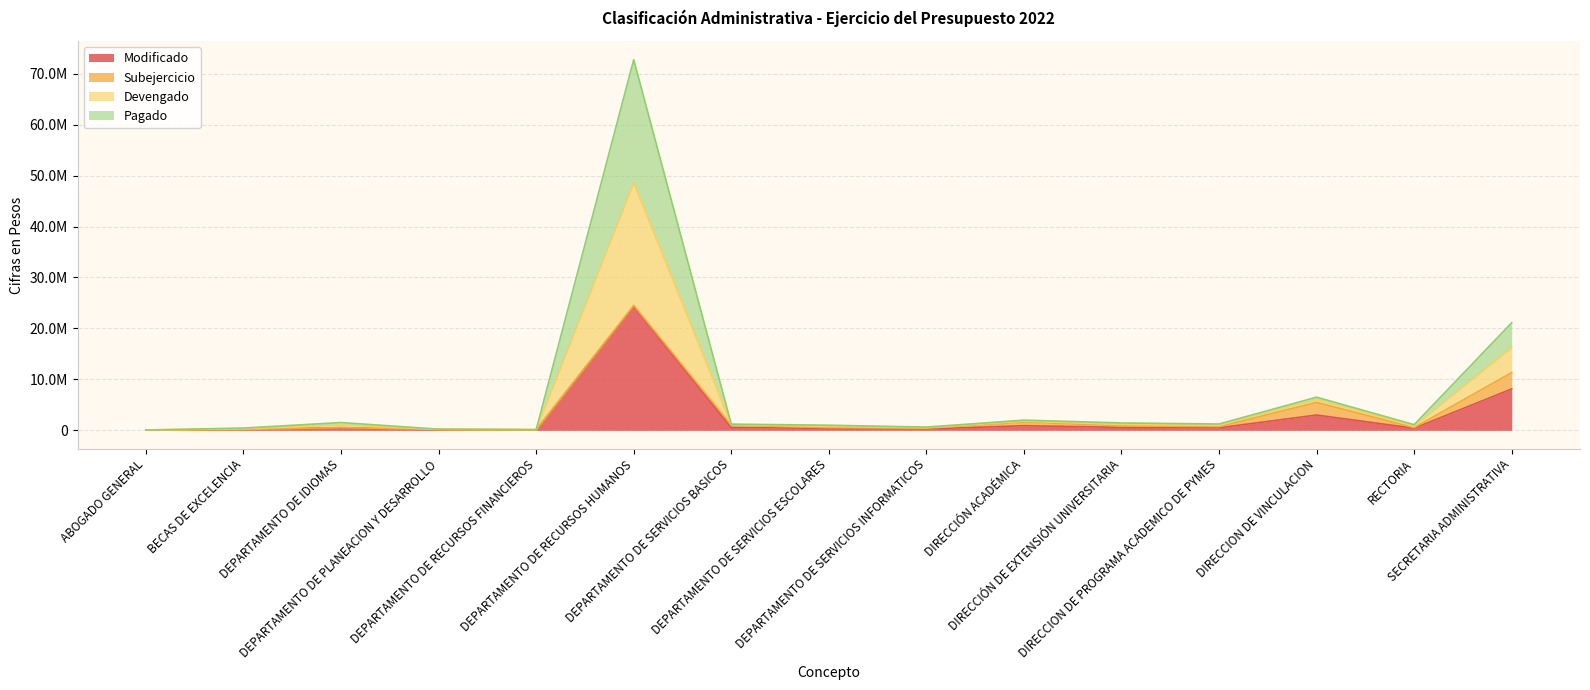

The value of Pagado at DIRECCION DE VINCULACION is 10012573. True or false?

False